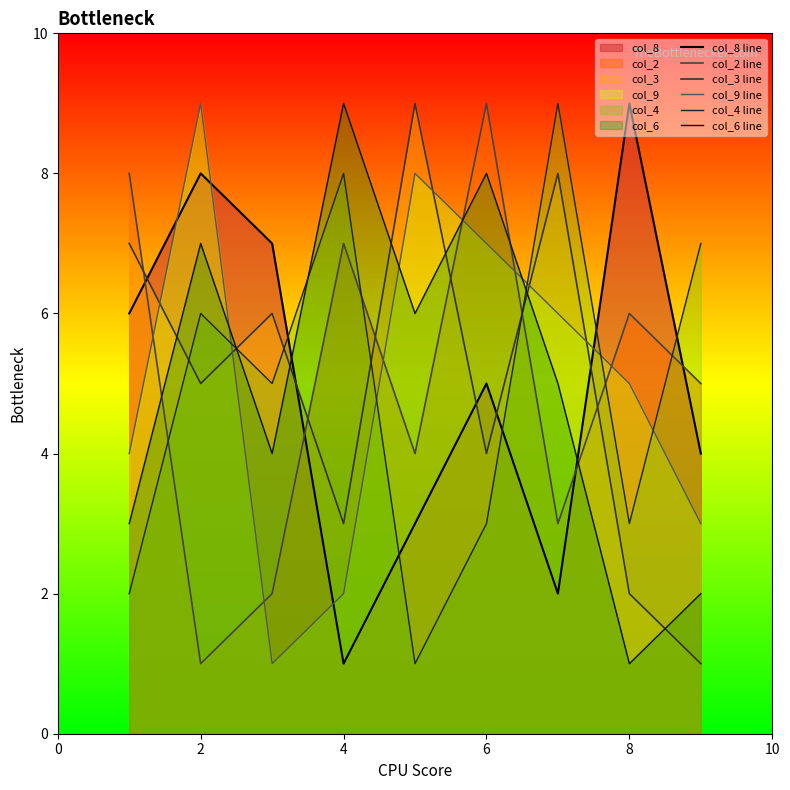

How many data points in col_8 line are above 5?

4